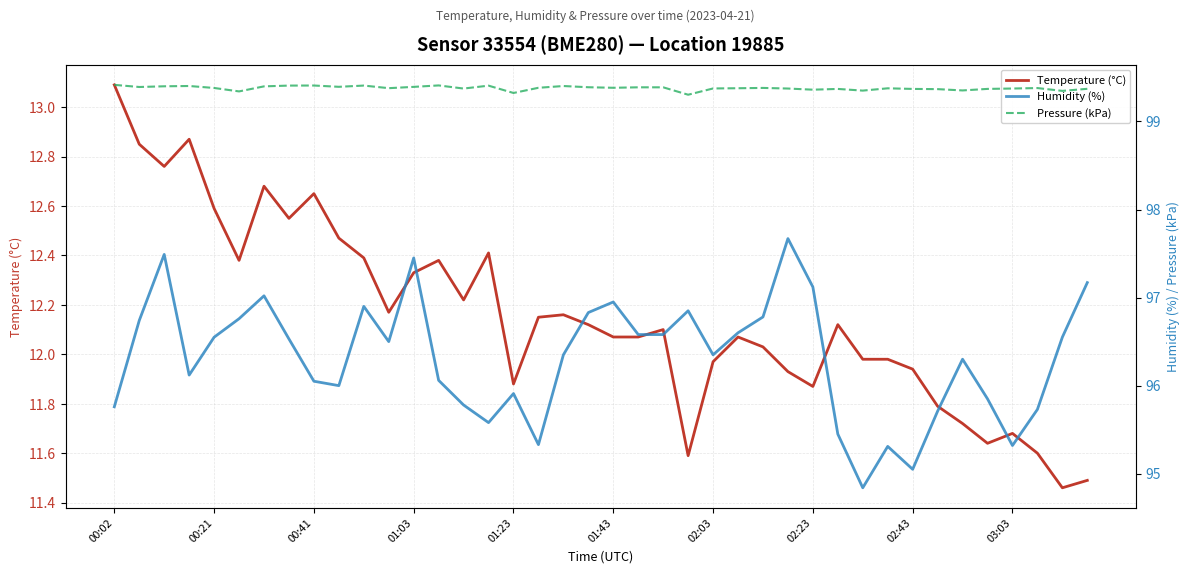

The Humidity (%) series shows 96.8 at 19. True or false?

True